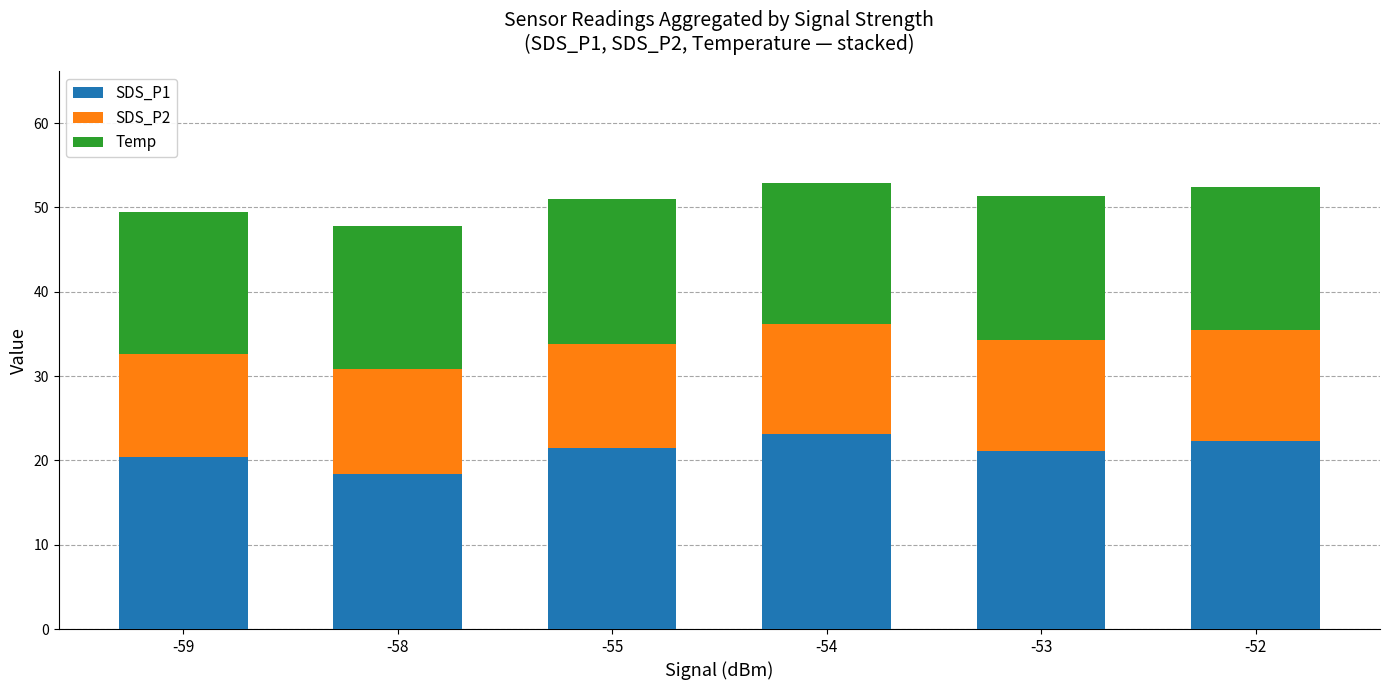

True or false: SDS_P1 has a value of 23.1 at -54.

True